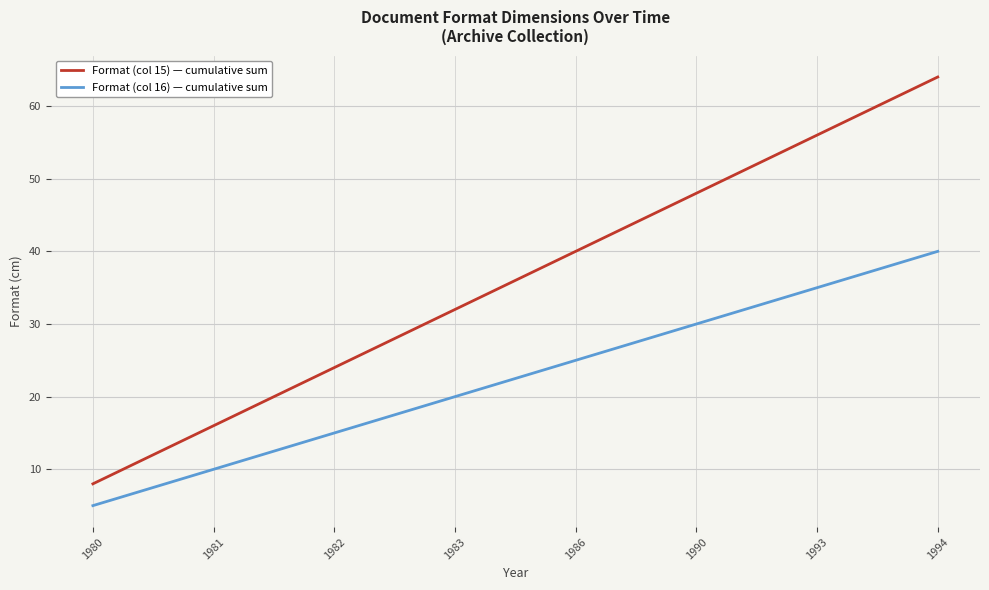

True or false: Format (col 15) — cumulative sum and Format (col 16) — cumulative sum cross at least once.

False